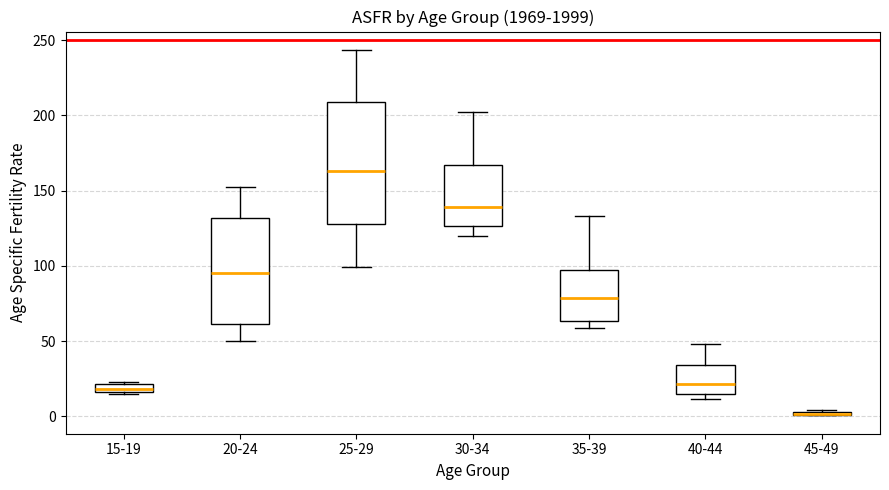

Comparing the boxes themselves (not the whiskers), which one is the tallest?

25-29